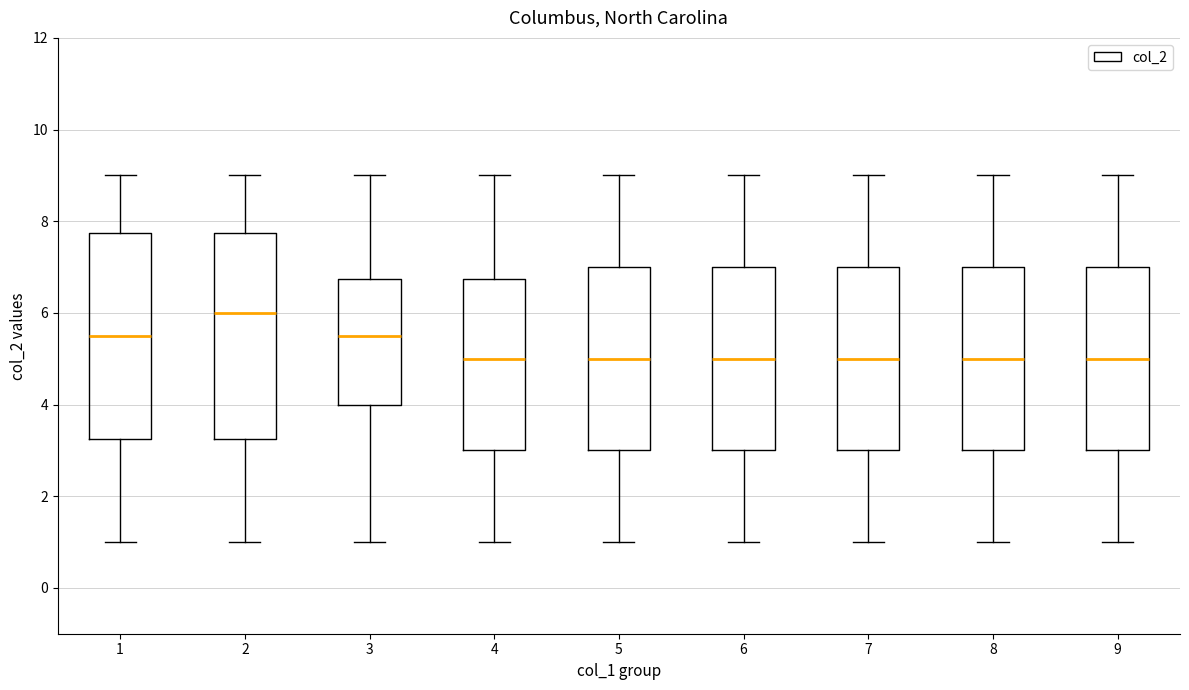

Which box has the highest median line?

2